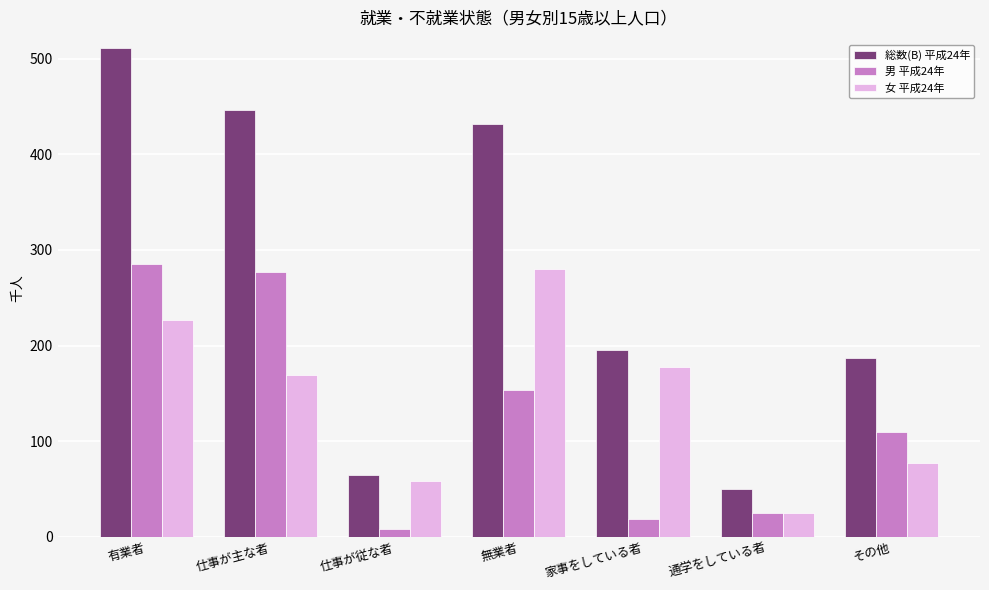

Which series changed the most between 有業者 and 通学をしている者?

総数(B) 平成24年